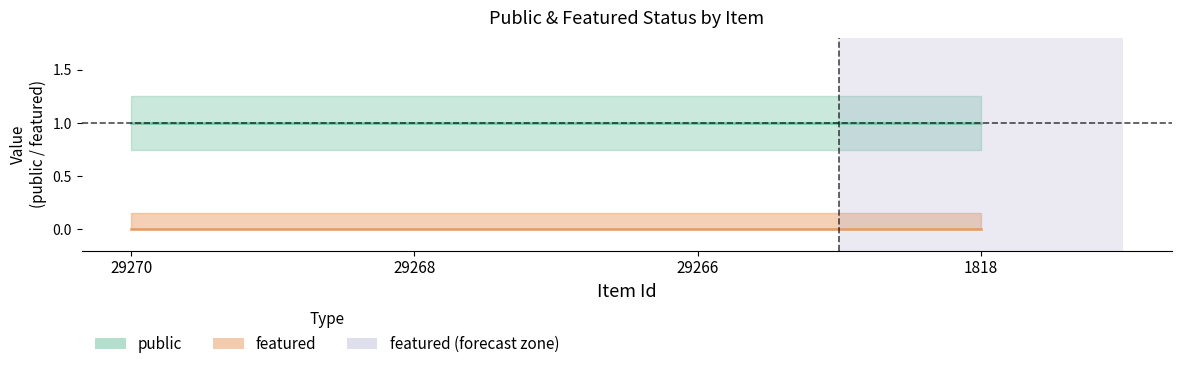

Which label corresponds to the smallest value in the chart?

29270